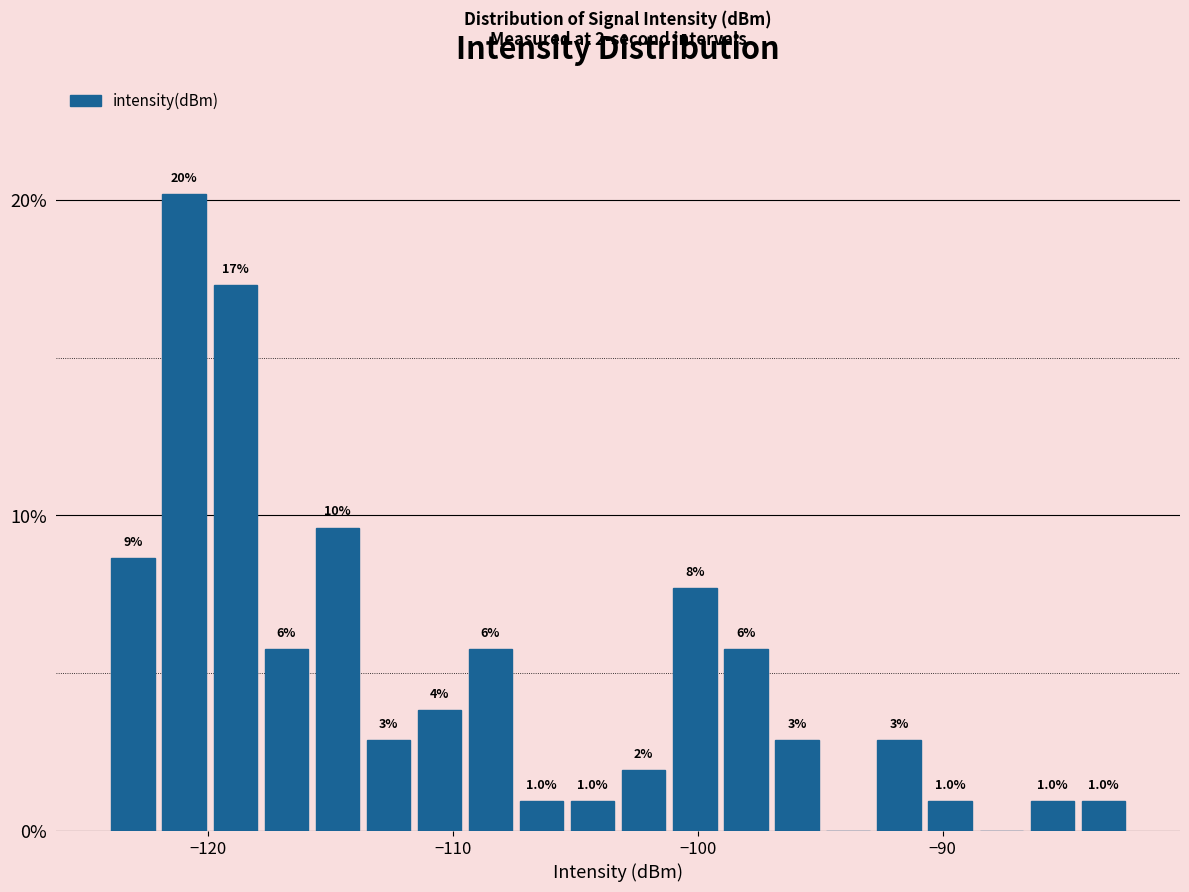

Read against the x-axis, roughly where is the centre of the tallest bar?

-121